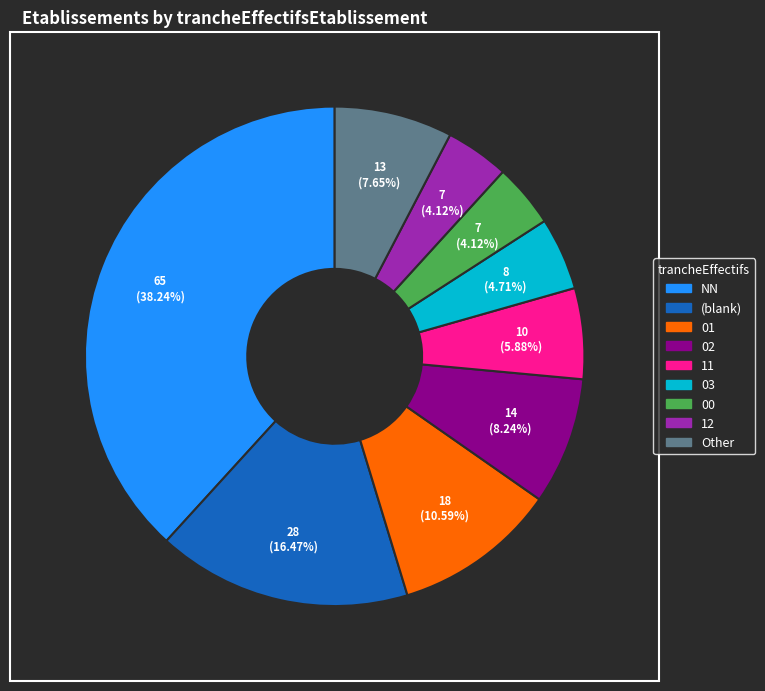

How many slices are in this pie chart?

9